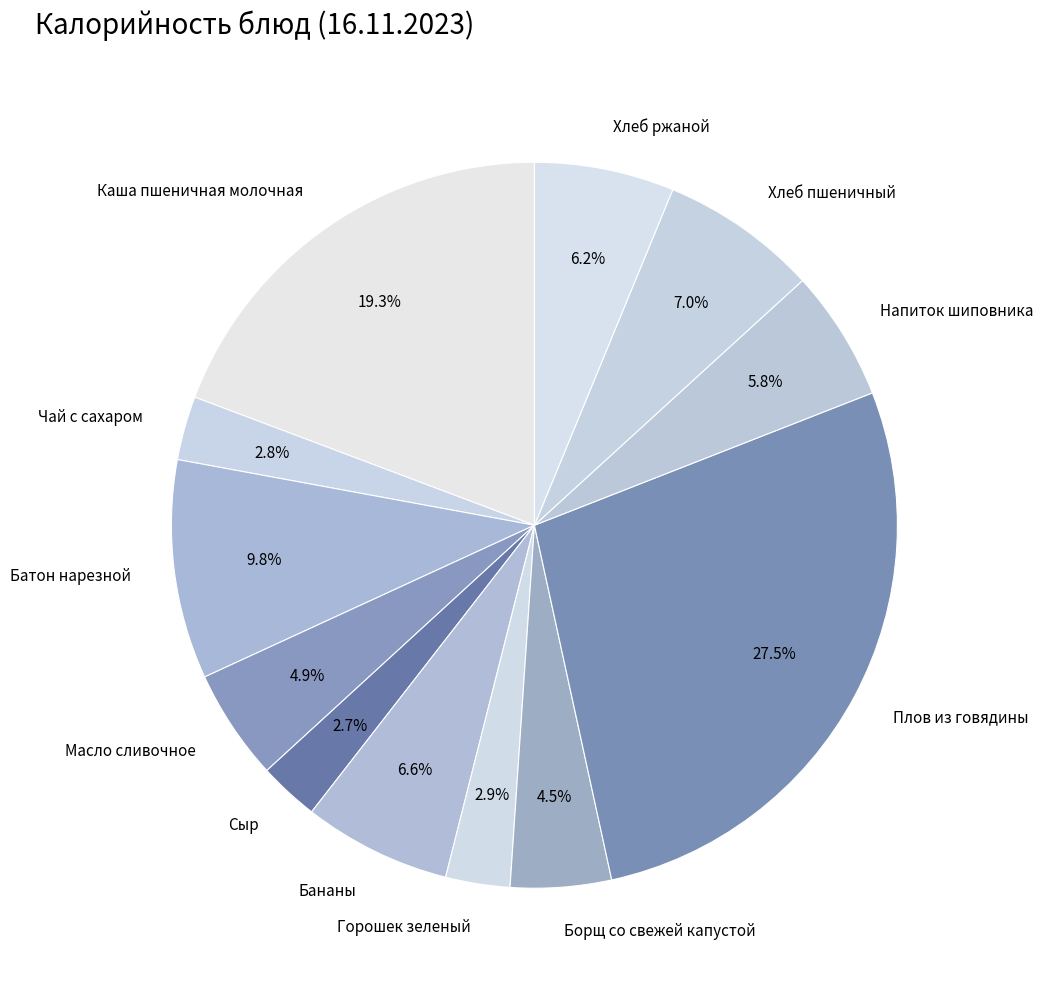

Is Каша пшеничная молочная the majority of the pie?

No